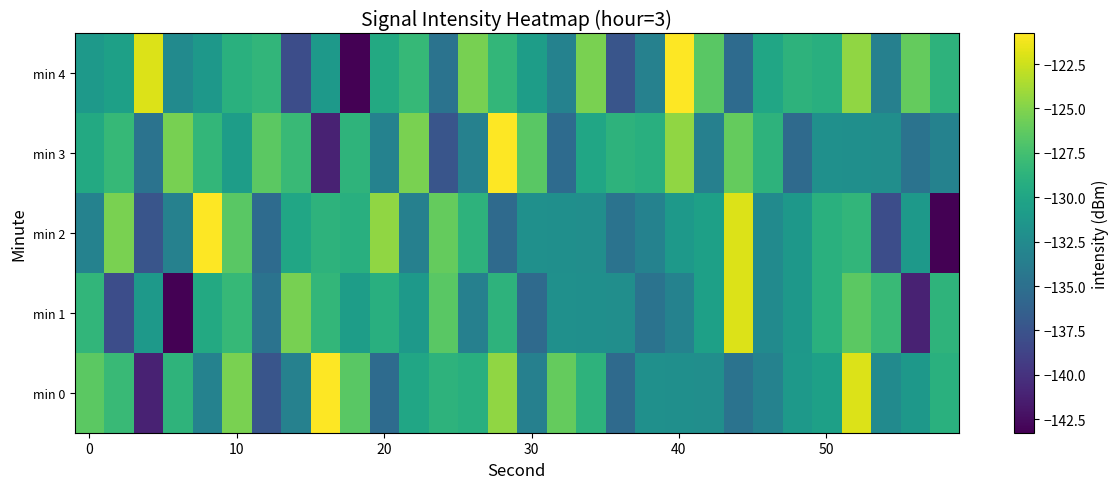

List the series in order of their peak value, lowest first.

min 1, min 0, min 2, min 3, min 4